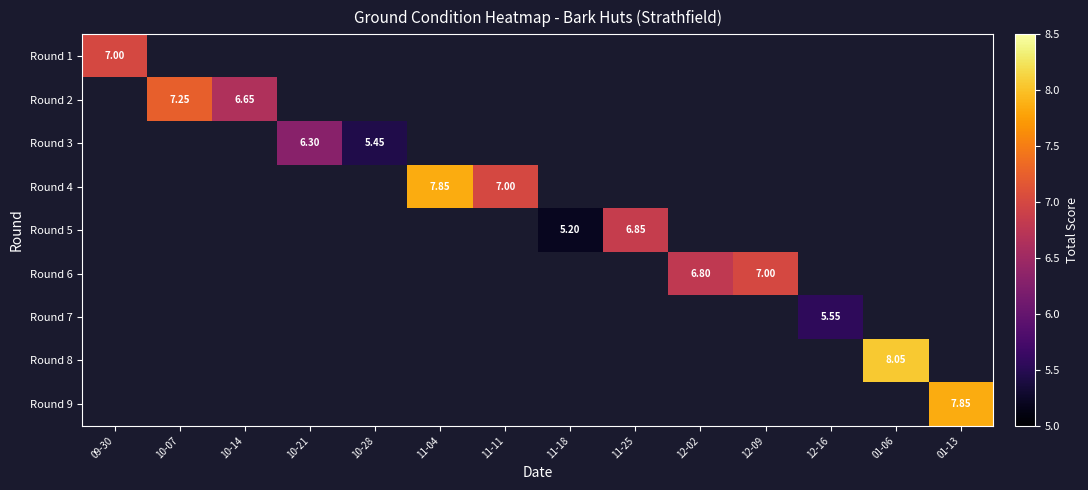

At how many categories does at least one series exceed 5?

14